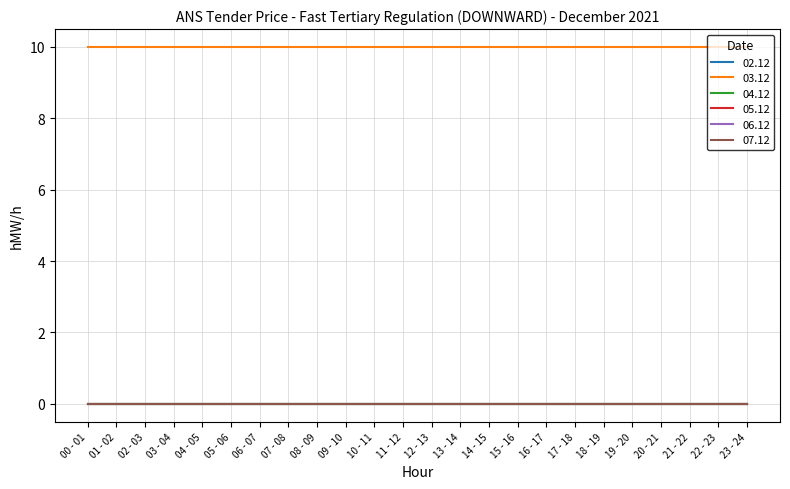

Is the value of 07.12 at 20 - 21 greater than the value of 05.12 at 14 - 15?

No